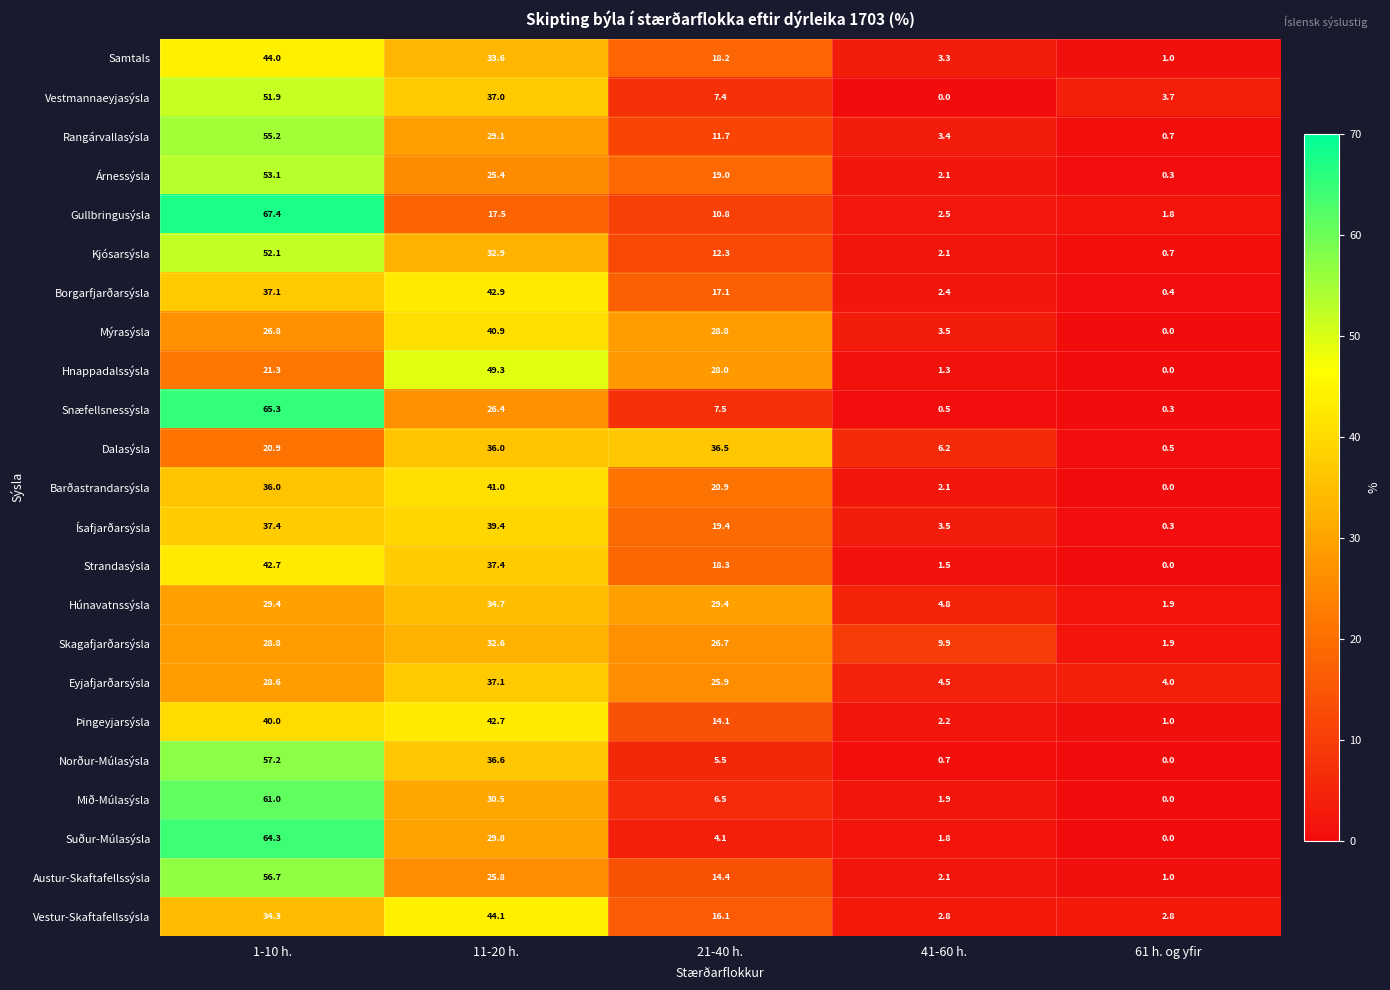

Between 41-60 h. and 61 h. og yfir, which series saw the biggest shift?

Skagafjarðarsýsla